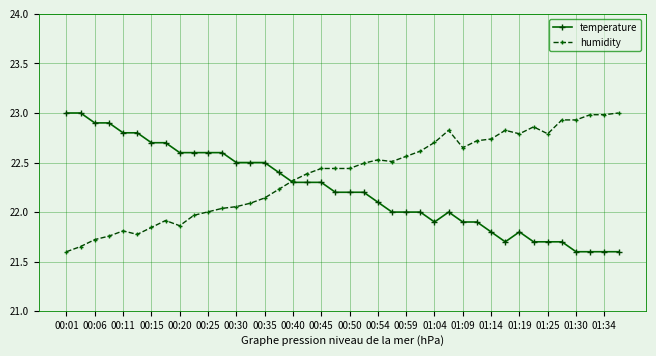

List the series in order of their overall mean, highest first.

humidity, temperature